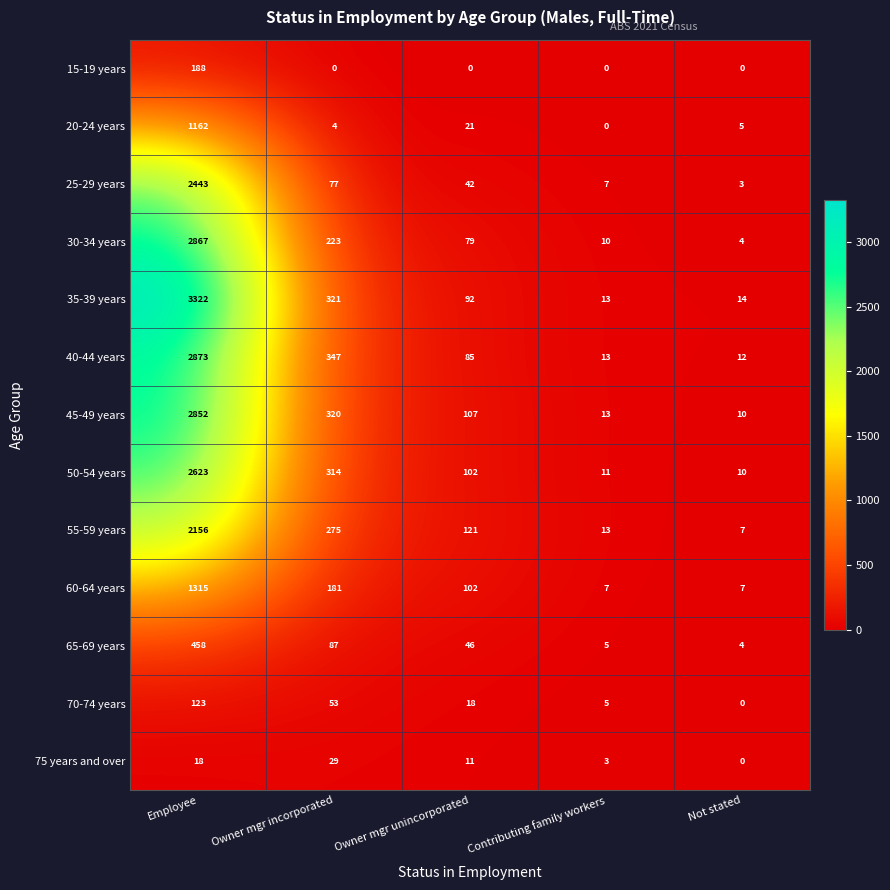

At which category is the sum across all series the highest?

Employee